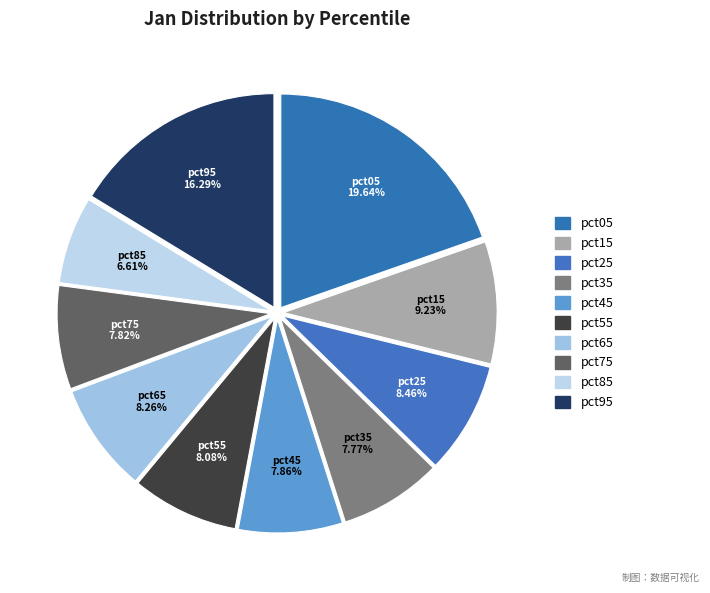

Is the sum of pct55 and pct85 greater than half?

No